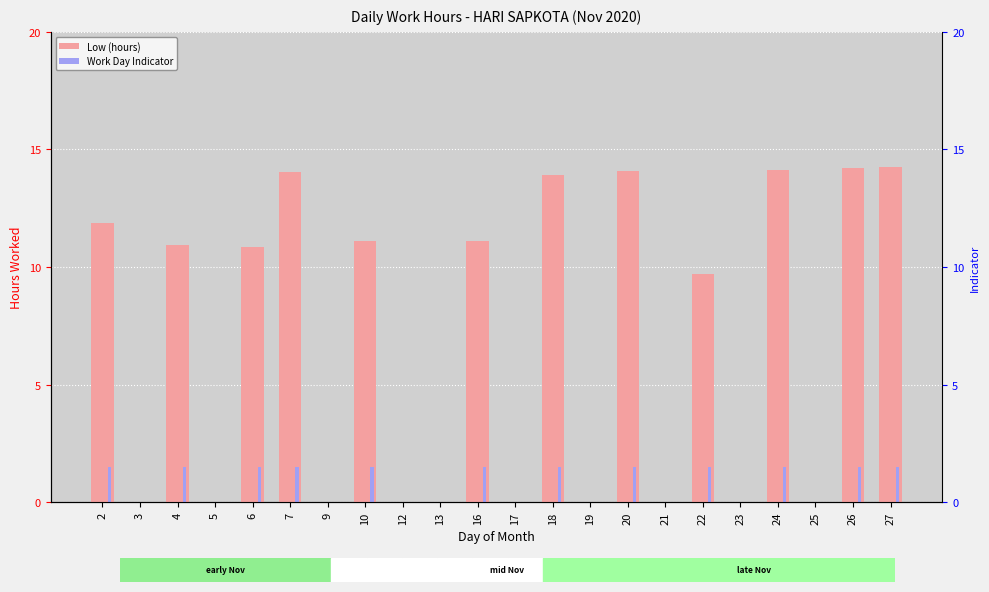

At which category is the sum across all series the highest?

27